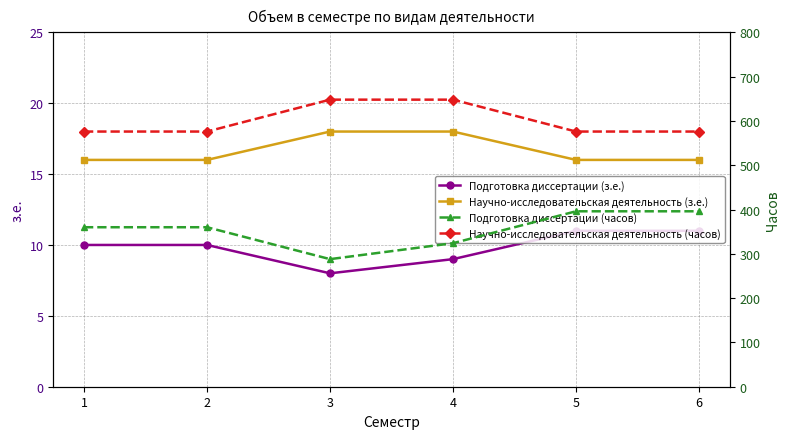

Rank the series at 4 from highest to lowest value.

Научно-исследовательская деятельность (часов), Подготовка диссертации (часов), Научно-исследовательская деятельность (з.е.), Подготовка диссертации (з.е.)